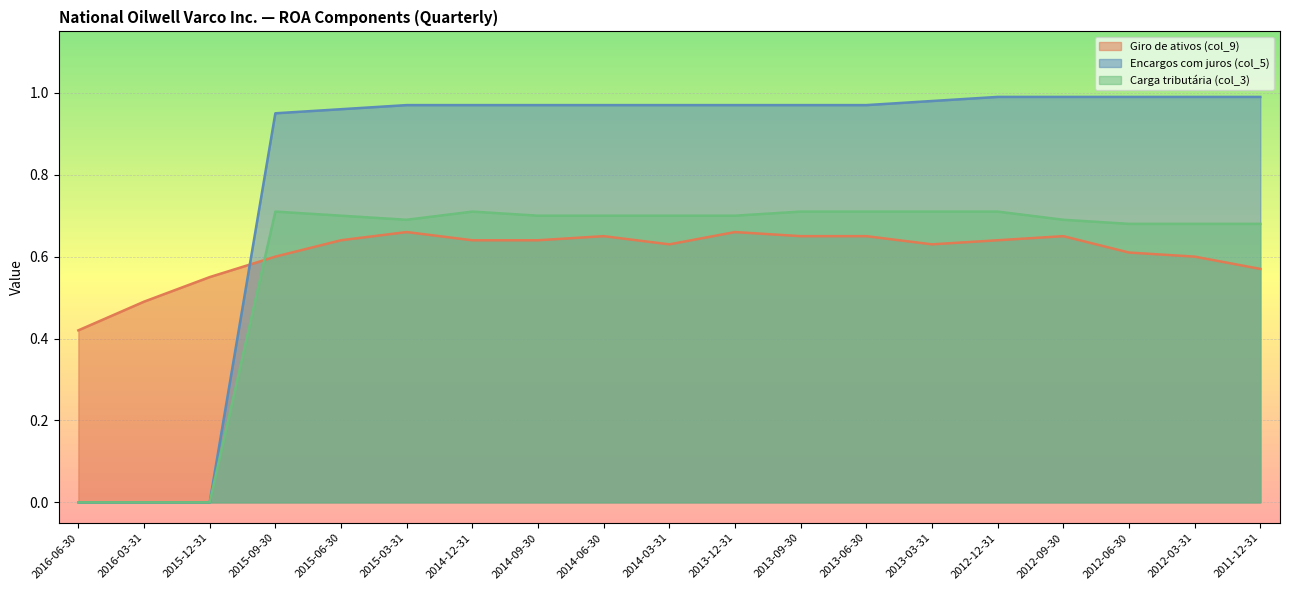

How many categories are shown in the chart?

19